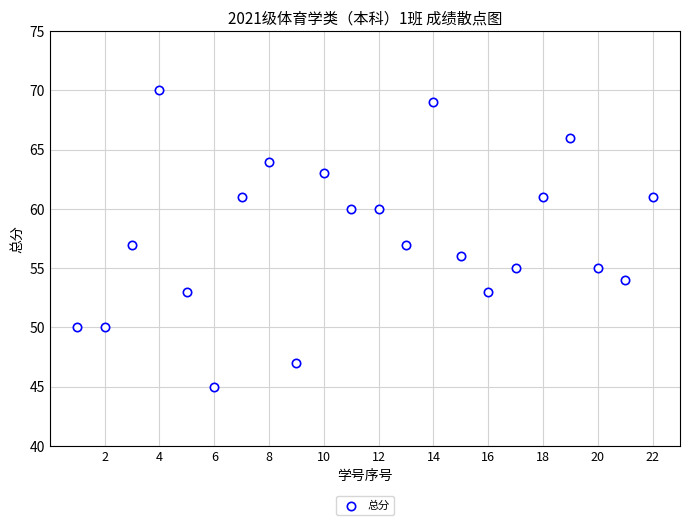

What is the range of Y values (max minus min)?

25